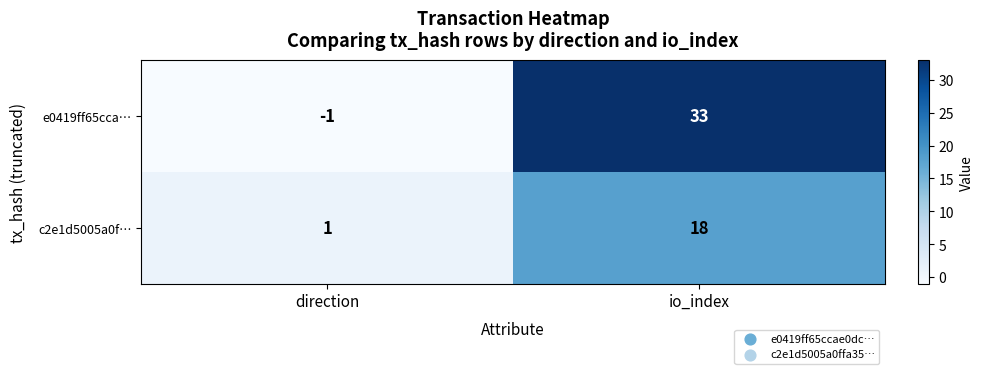

Reading left to right, extract all data points from this chart.

e0419ff65cca…: direction=-1	io_index=33
c2e1d5005a0f…: direction=1	io_index=18